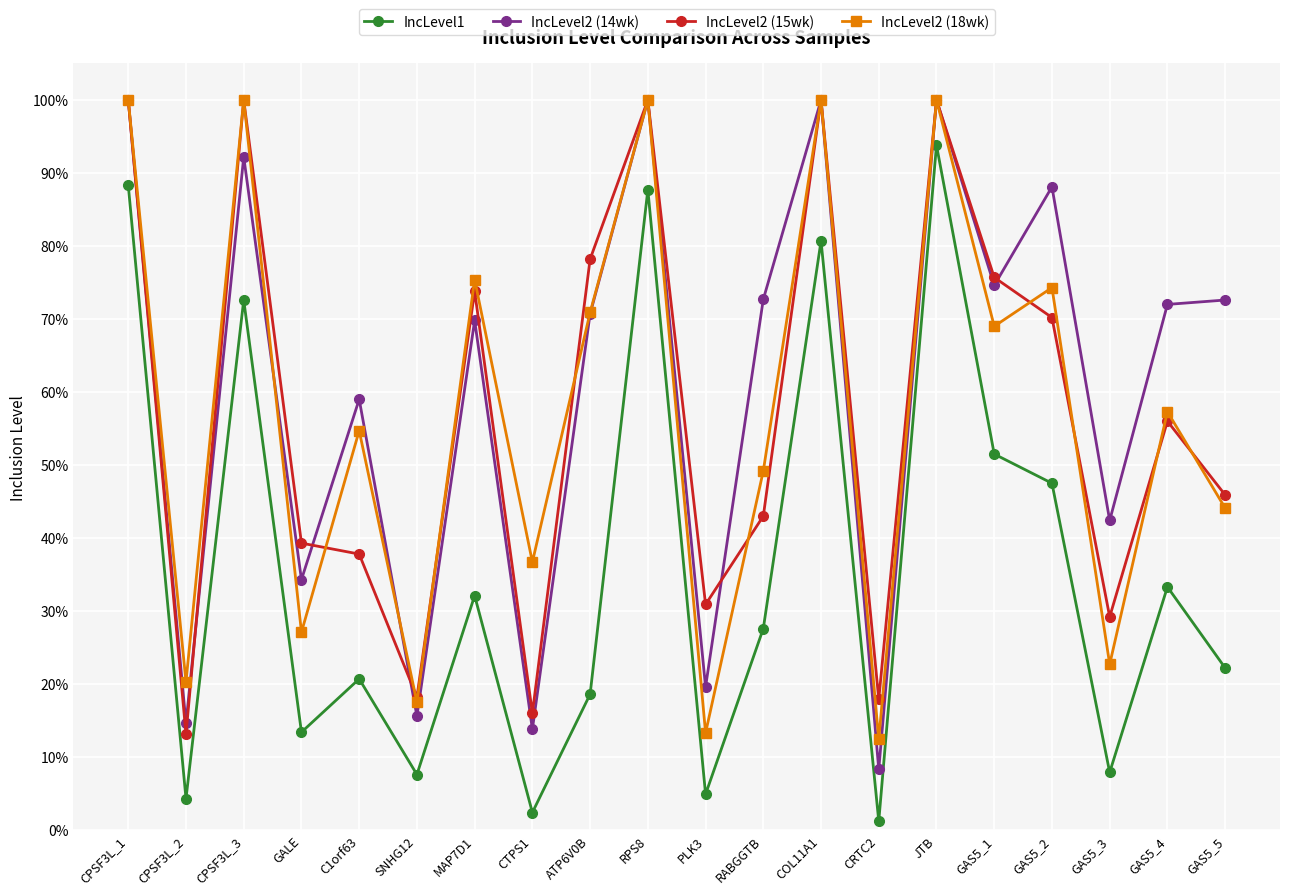

What are all the series names shown in the legend?

IncLevel1, IncLevel2 (14wk), IncLevel2 (15wk), IncLevel2 (18wk)